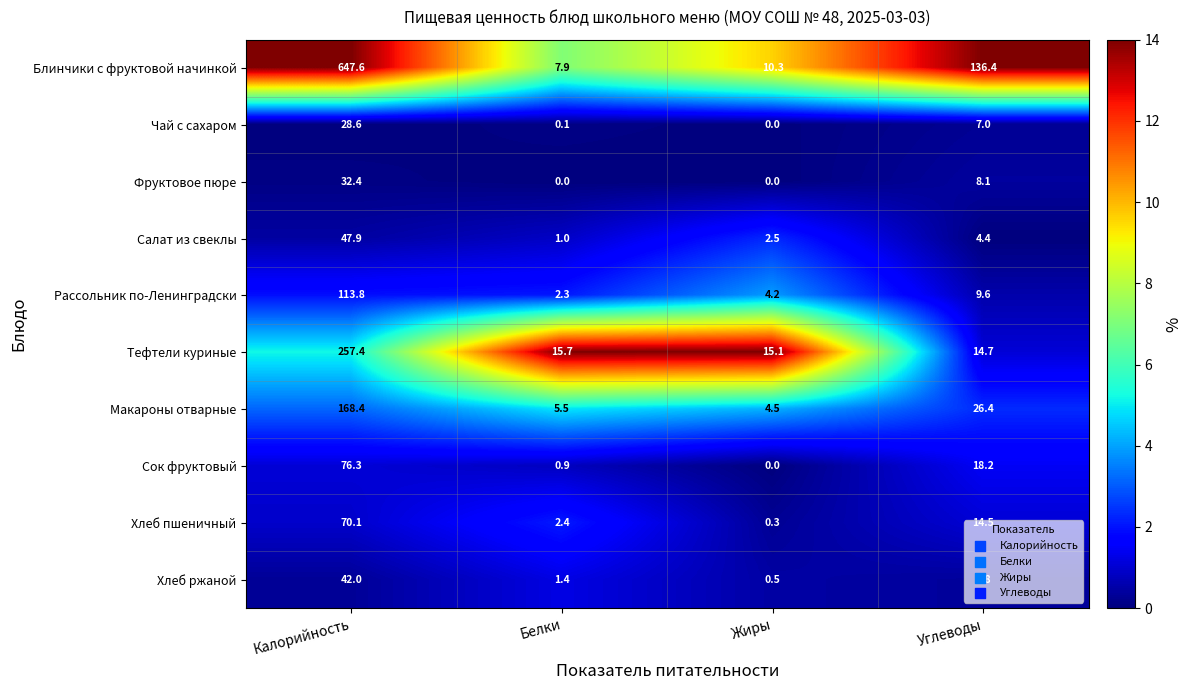

Rank the categories by Хлеб пшеничный value from lowest to highest.

Жиры, Белки, Углеводы, Калорийность